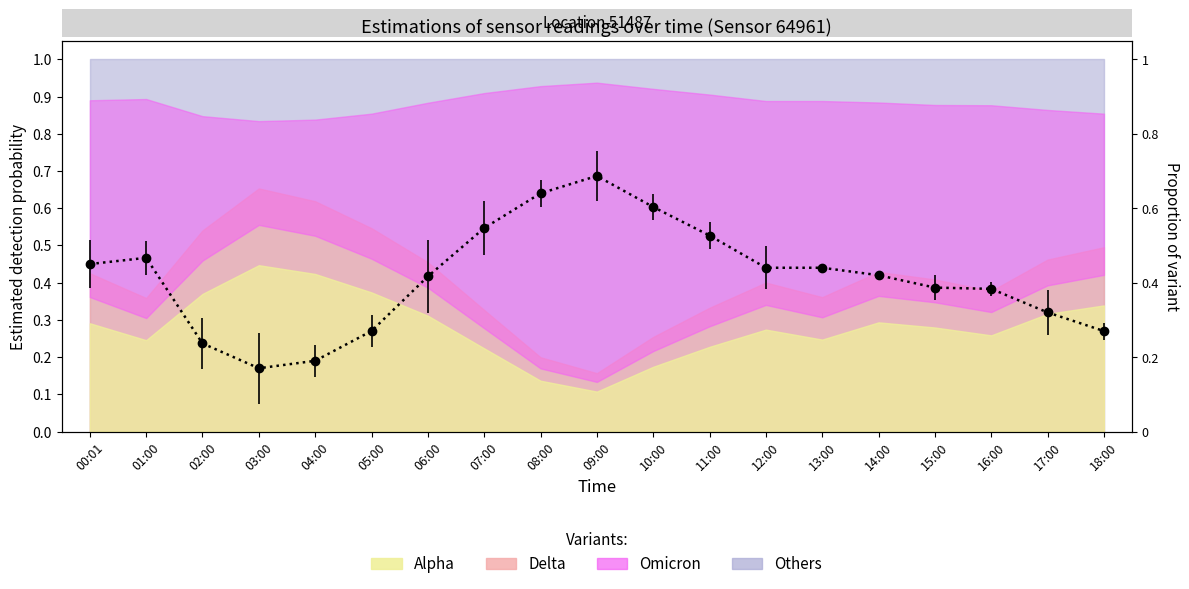

Is it true that the value at 08:00 is 1.0?

False